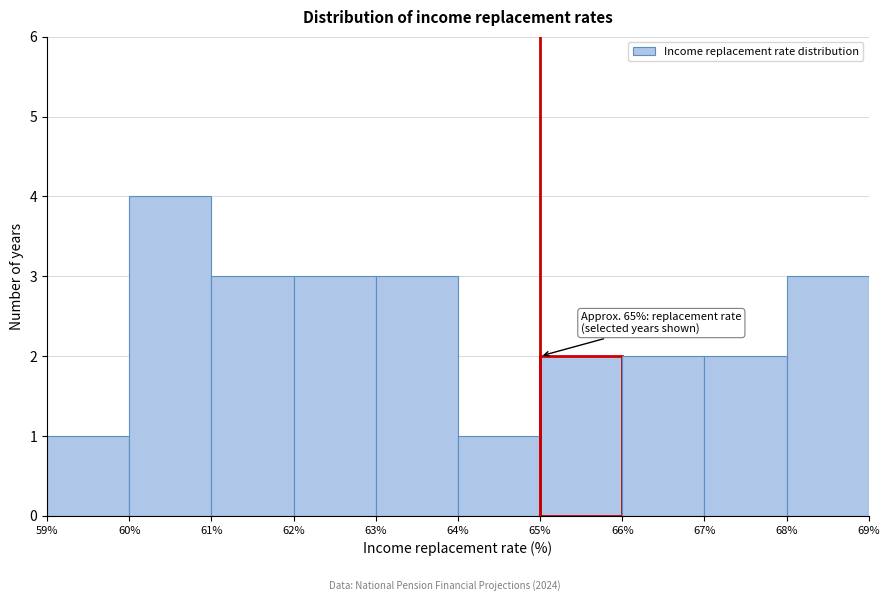

Which range on the x-axis has the tallest bar?

60% to 61%